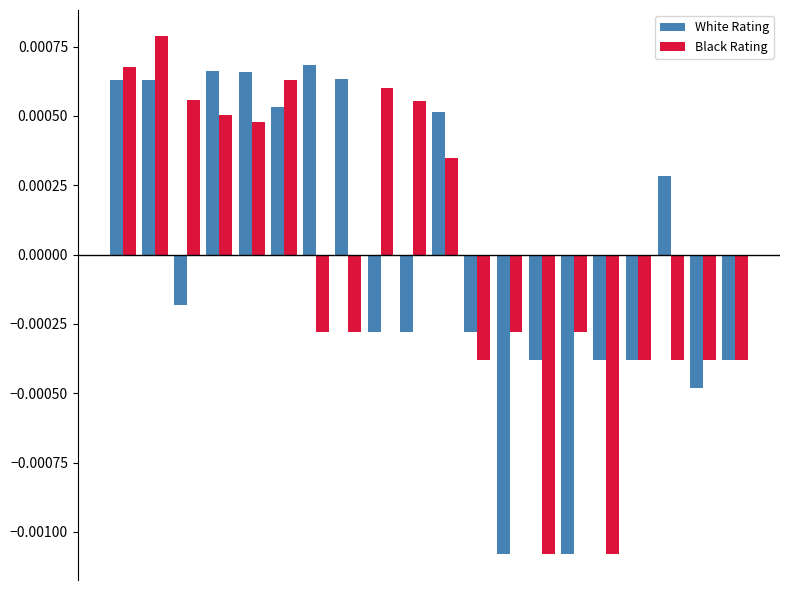

Which series has the largest range (max minus min)?

Black Rating